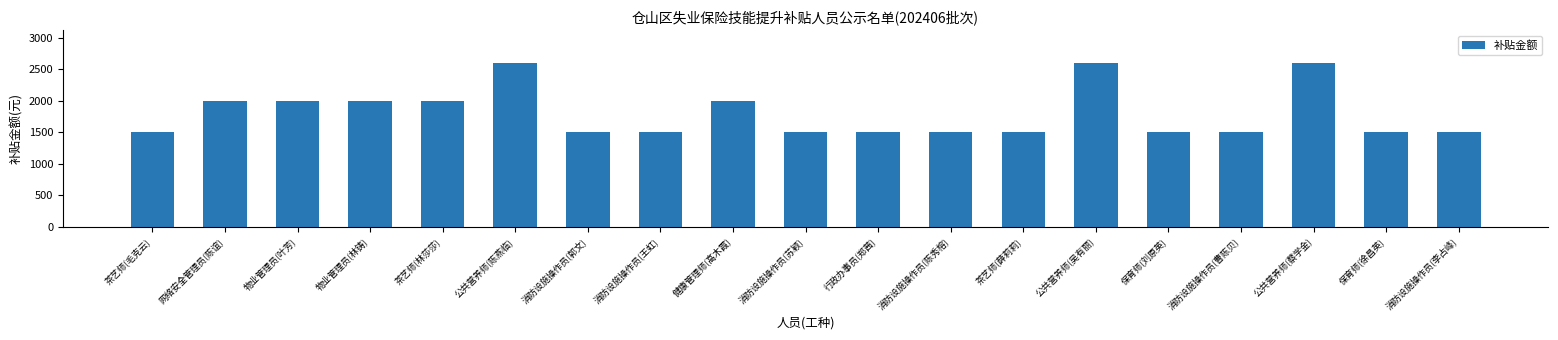

What is the minimum value shown in the chart?

1500